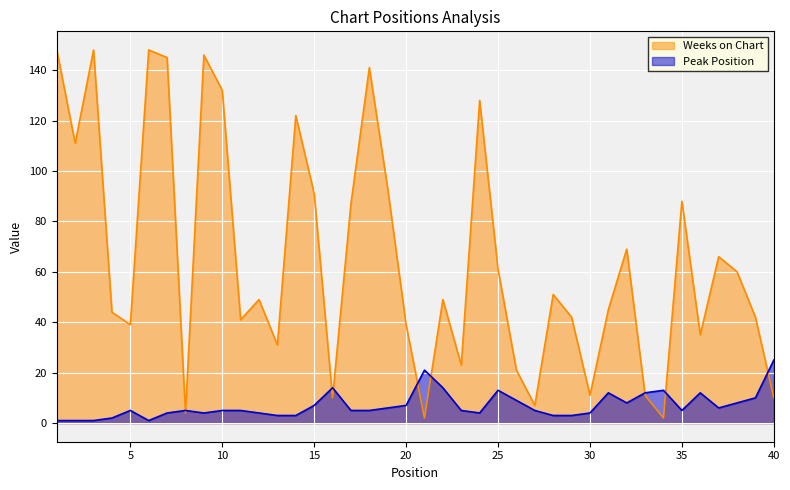

Rank the series by their average value, from highest to lowest.

Weeks on Chart, Peak Position